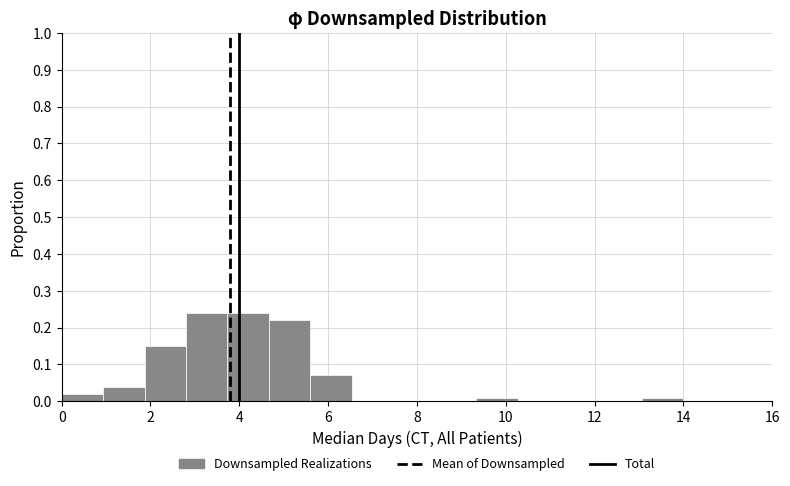

What is the height of the bar covering 4.6 to 5.6 on the x-axis? Neither the bar edges nor the heights are printed on the chart, so give them approximately, as read against the axes.

0.22